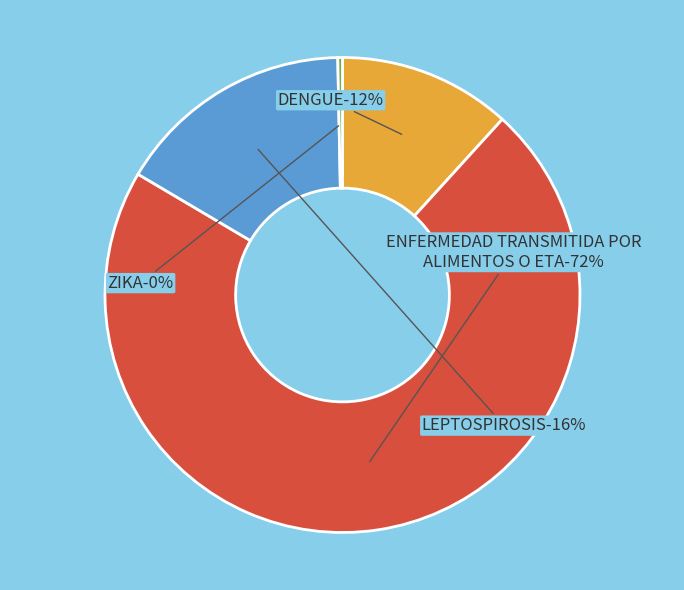

Count the number of slices in the pie.

4